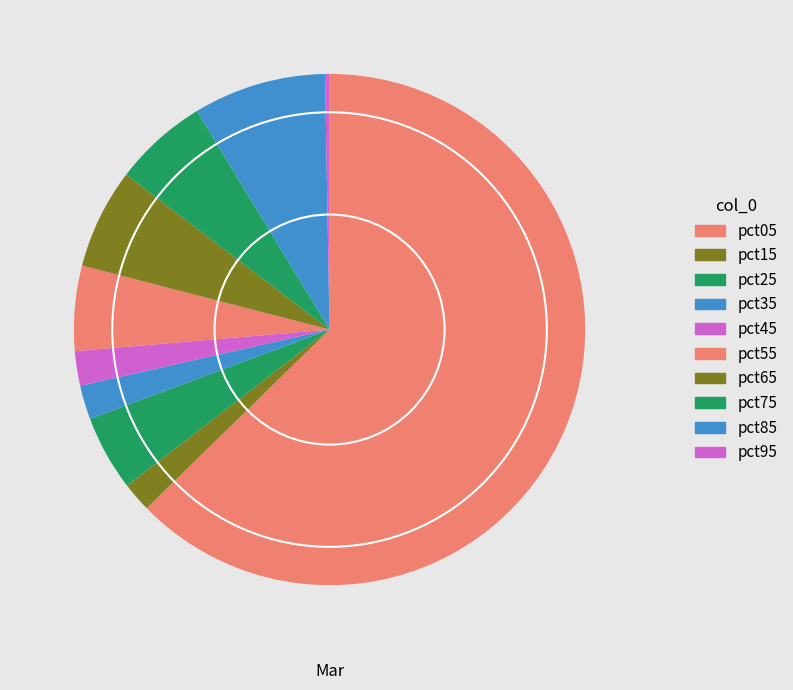

The pct55 slice represents 19% of the pie. True or false?

False